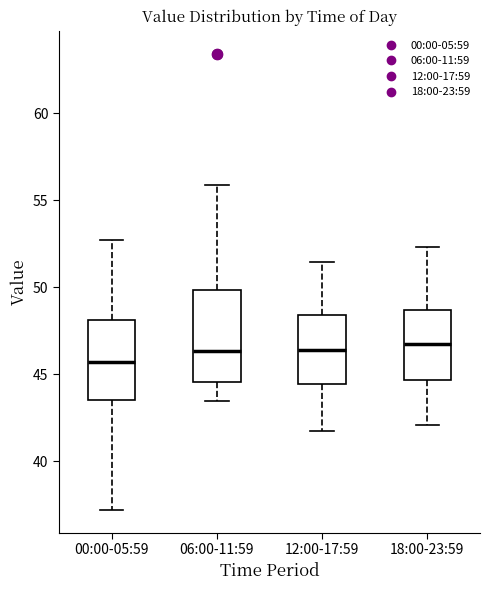

Comparing the boxes themselves (not the whiskers), which one is the tallest?

06:00-11:59